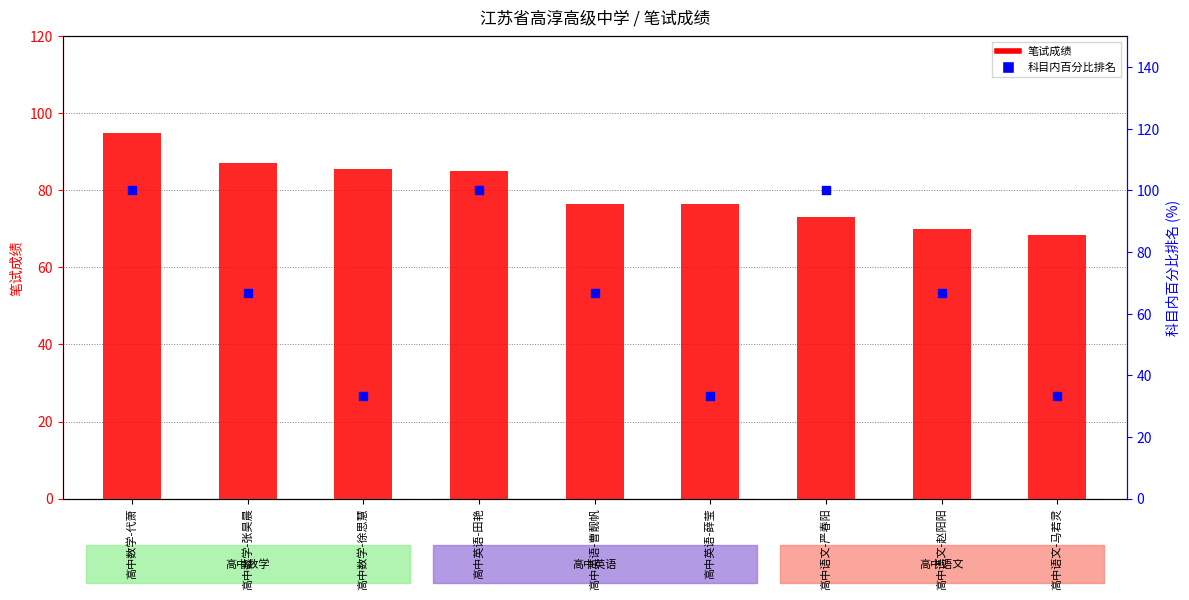

What is the total value across all series at 高中语文-严春阳?

173.0